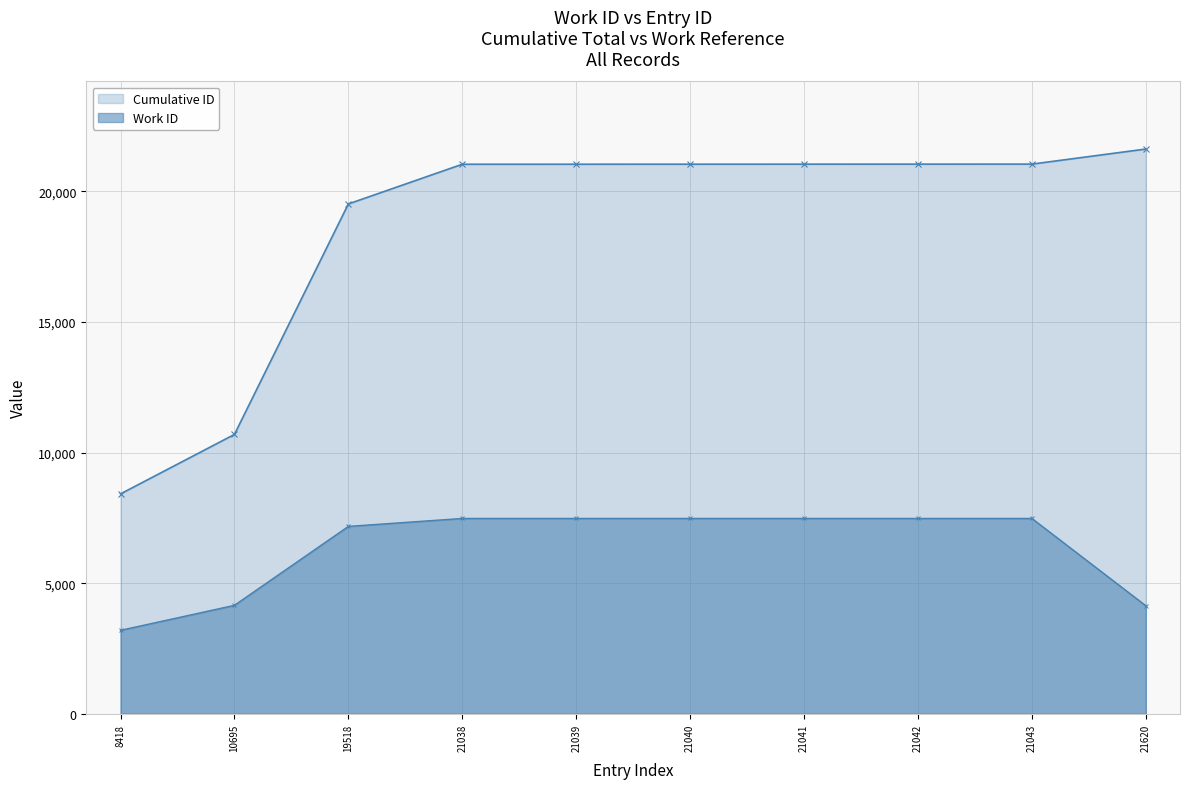

Which label corresponds to the largest value in the chart?

21620